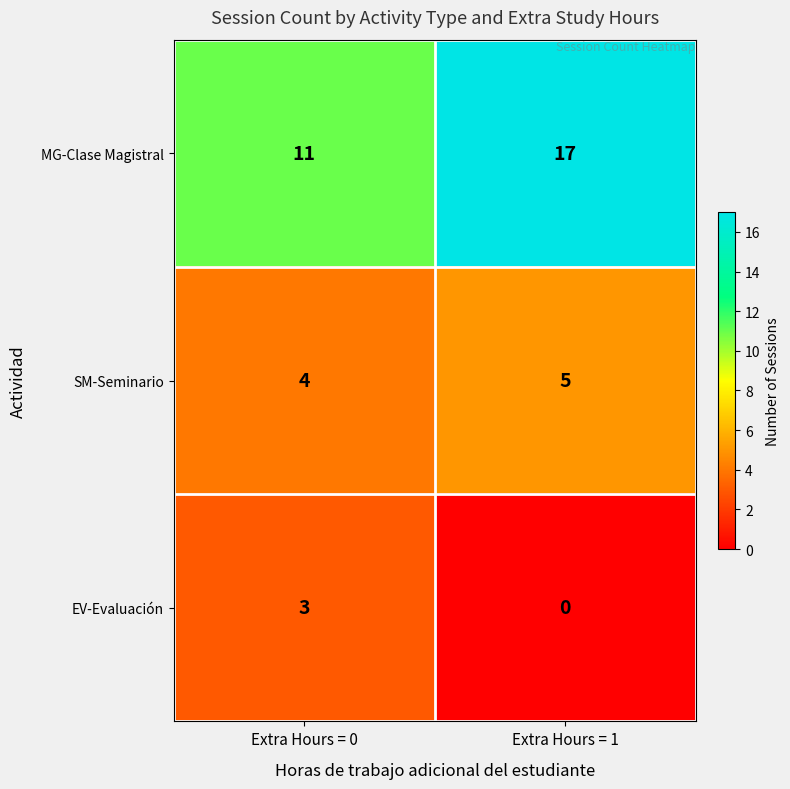

What is the difference between the maximum and minimum values in the EV-Evaluación series?

3